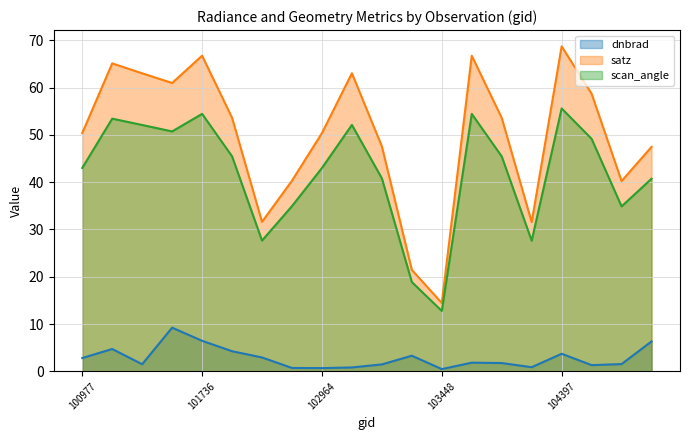

At how many categories does at least one series exceed 4?

20